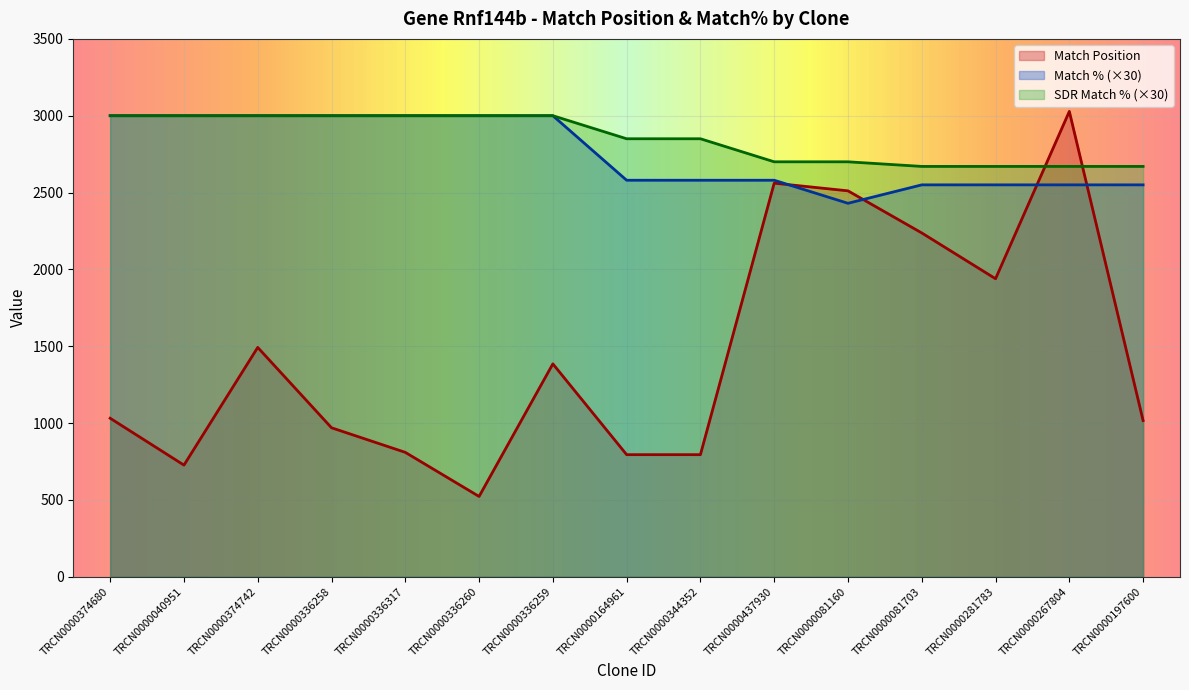

What is the sum of the Match Position values at TRCN0000267804 and TRCN0000336259?

4413